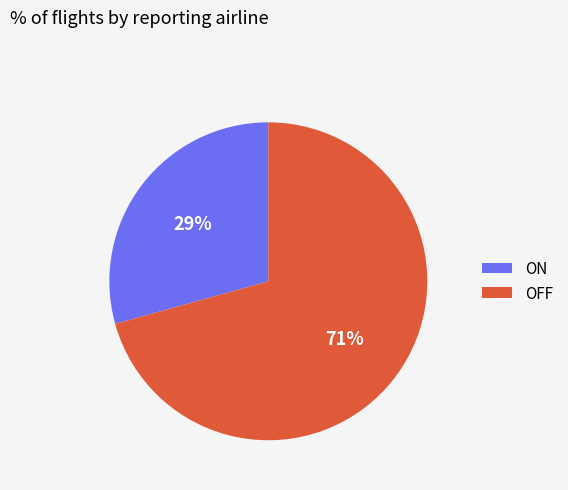

Which slice represents more than half of the pie?

OFF